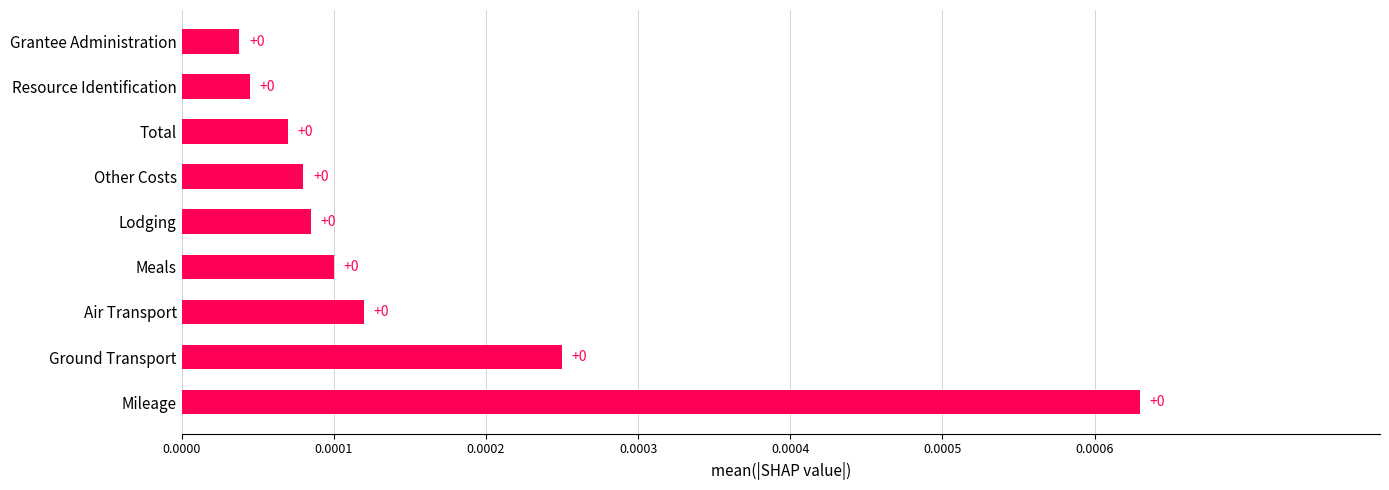

The chart shows a value of 0.0 at Air Transport. True or false?

True